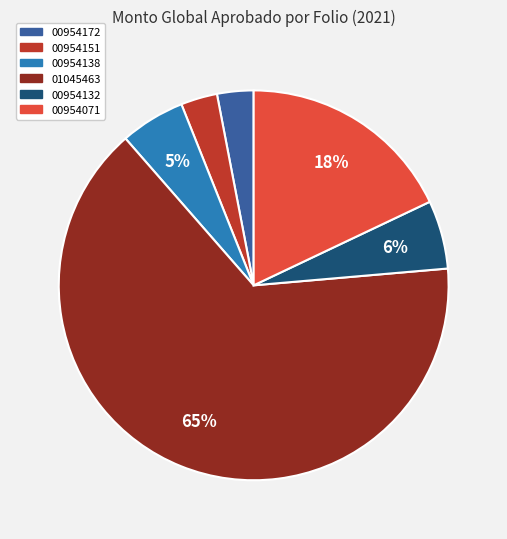

Is there a majority slice in this chart?

Yes